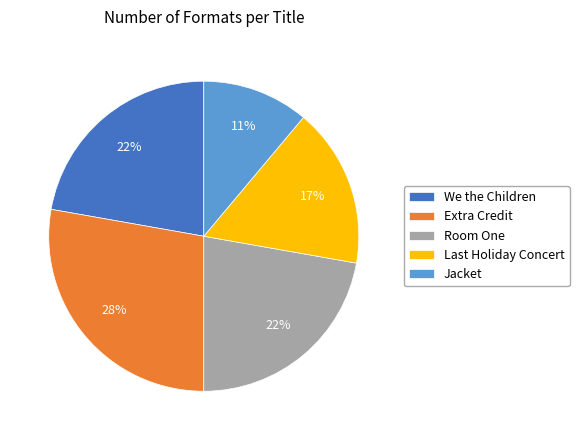

The Jacket slice represents 1% of the pie. True or false?

False